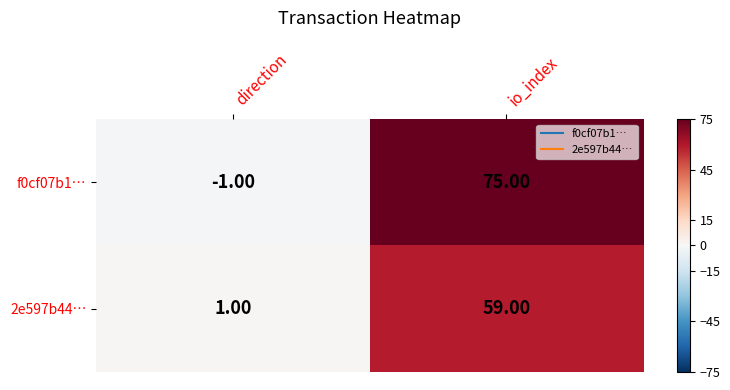

List the series in order of their overall mean, lowest first.

2e597b44…, f0cf07b1…